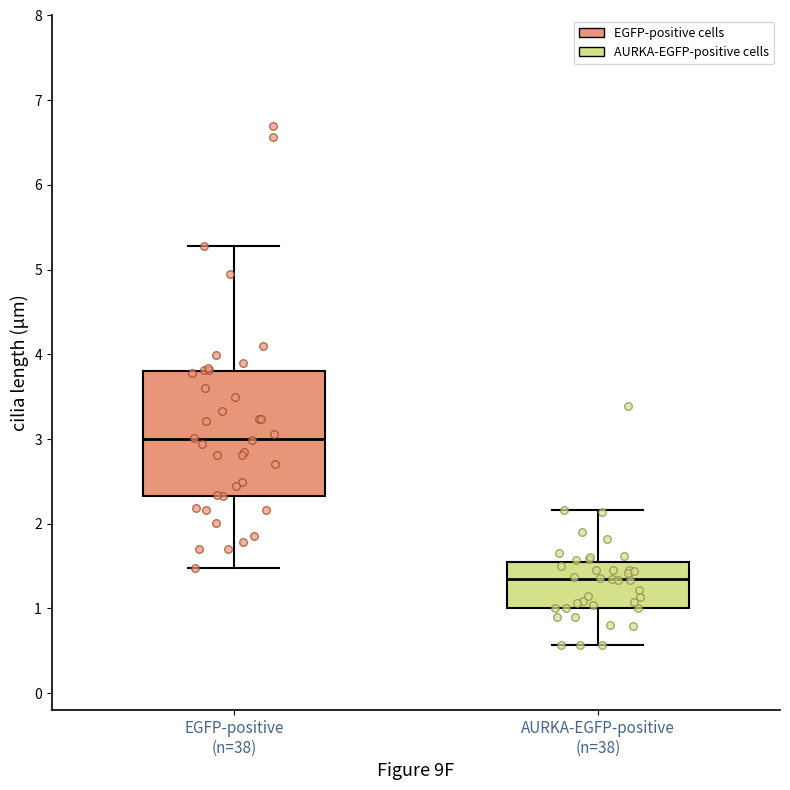

Reading left to right, read every box against the y-axis: the position of its median line, the range the box covers, and the ends of its whiskers. The values are not printed on the chart, so give them approximately, as read against the axis.

EGFP-positive (n=38): median 3.0, box 2.3 to 3.8, whiskers 1.5 to 5.3
AURKA-EGFP-positive (n=38): median 1.3, box 1.0 to 1.6, whiskers 0.6 to 2.2